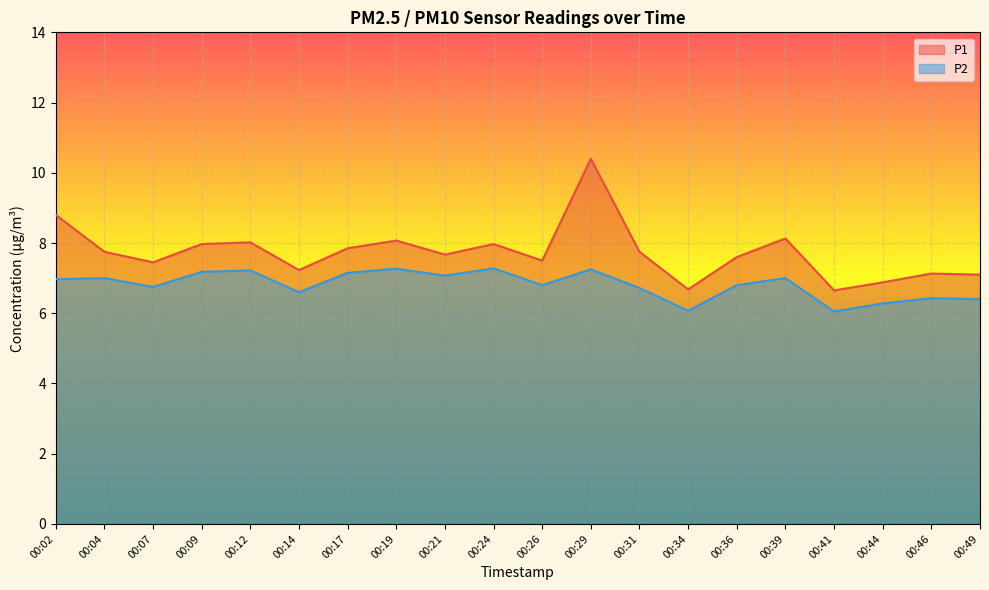

True or false: P2 has a value of 1.4 at 00:36.

False